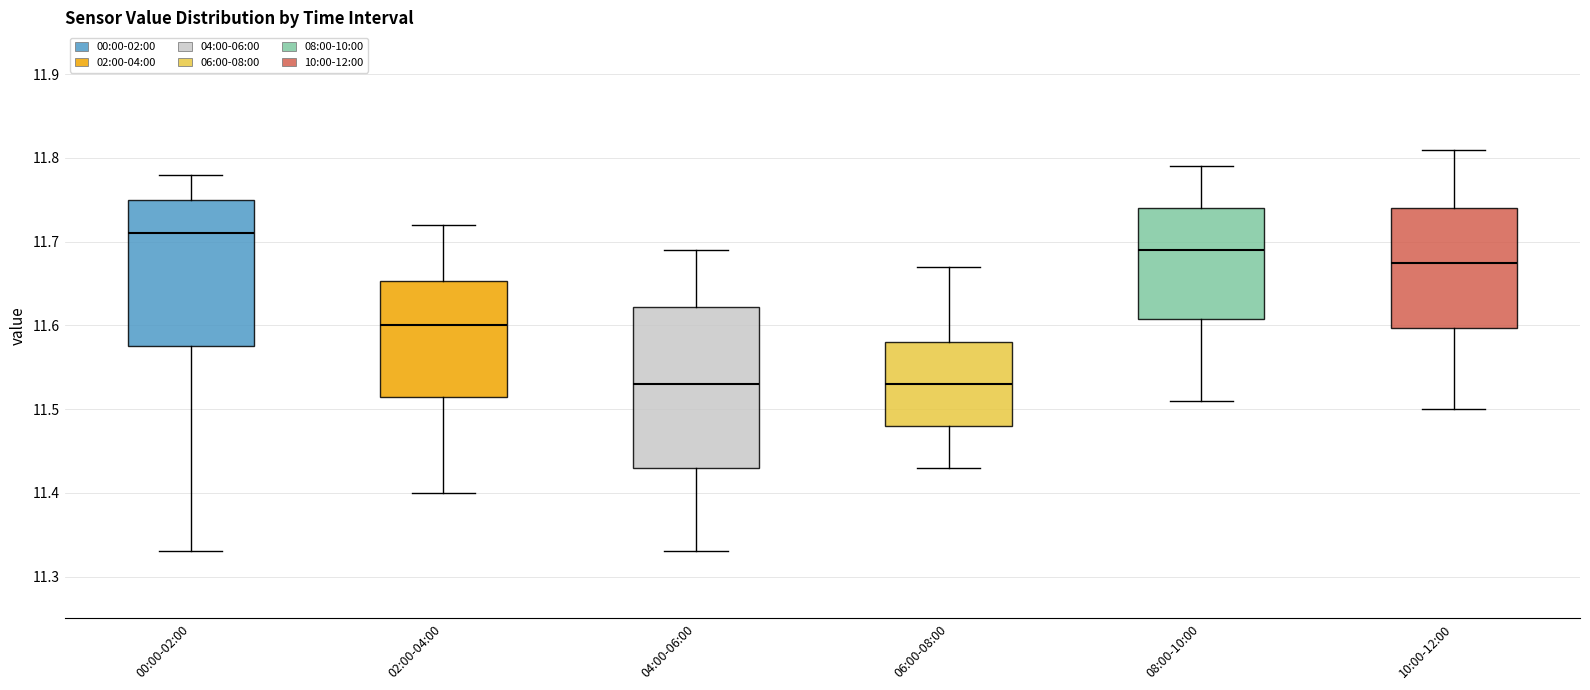

Where does the upper whisker of the box for 08:00-10:00 end on the y-axis? The values are not printed on the chart, so give them approximately, as read against the axis.

11.79